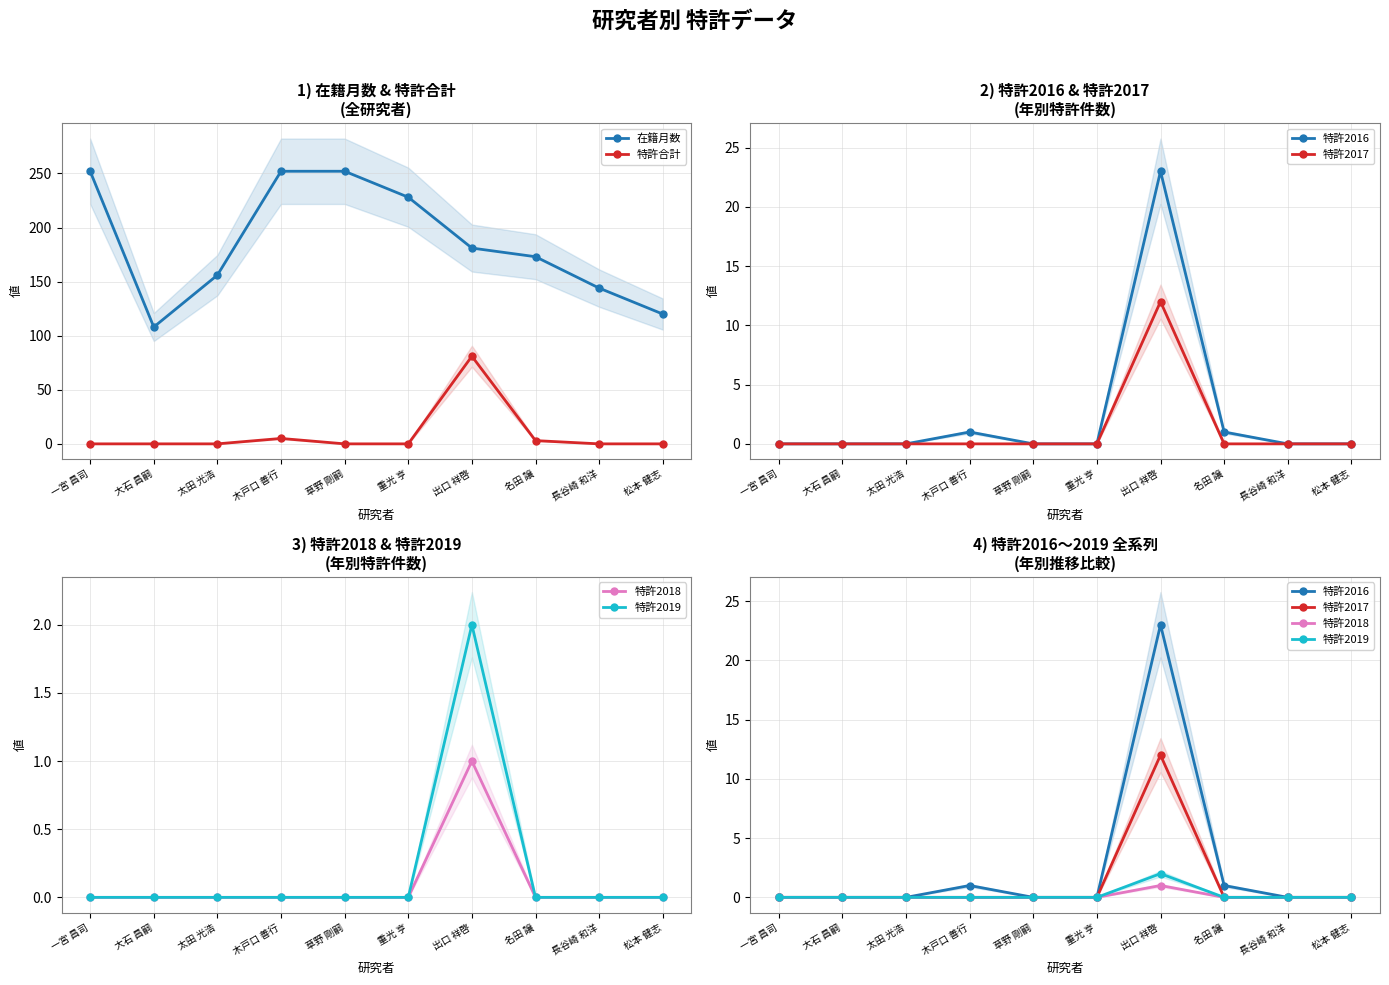

What are all the series names shown in the legend?

在籍月数, 特許合計, 特許2016, 特許2017, 特許2018, 特許2019